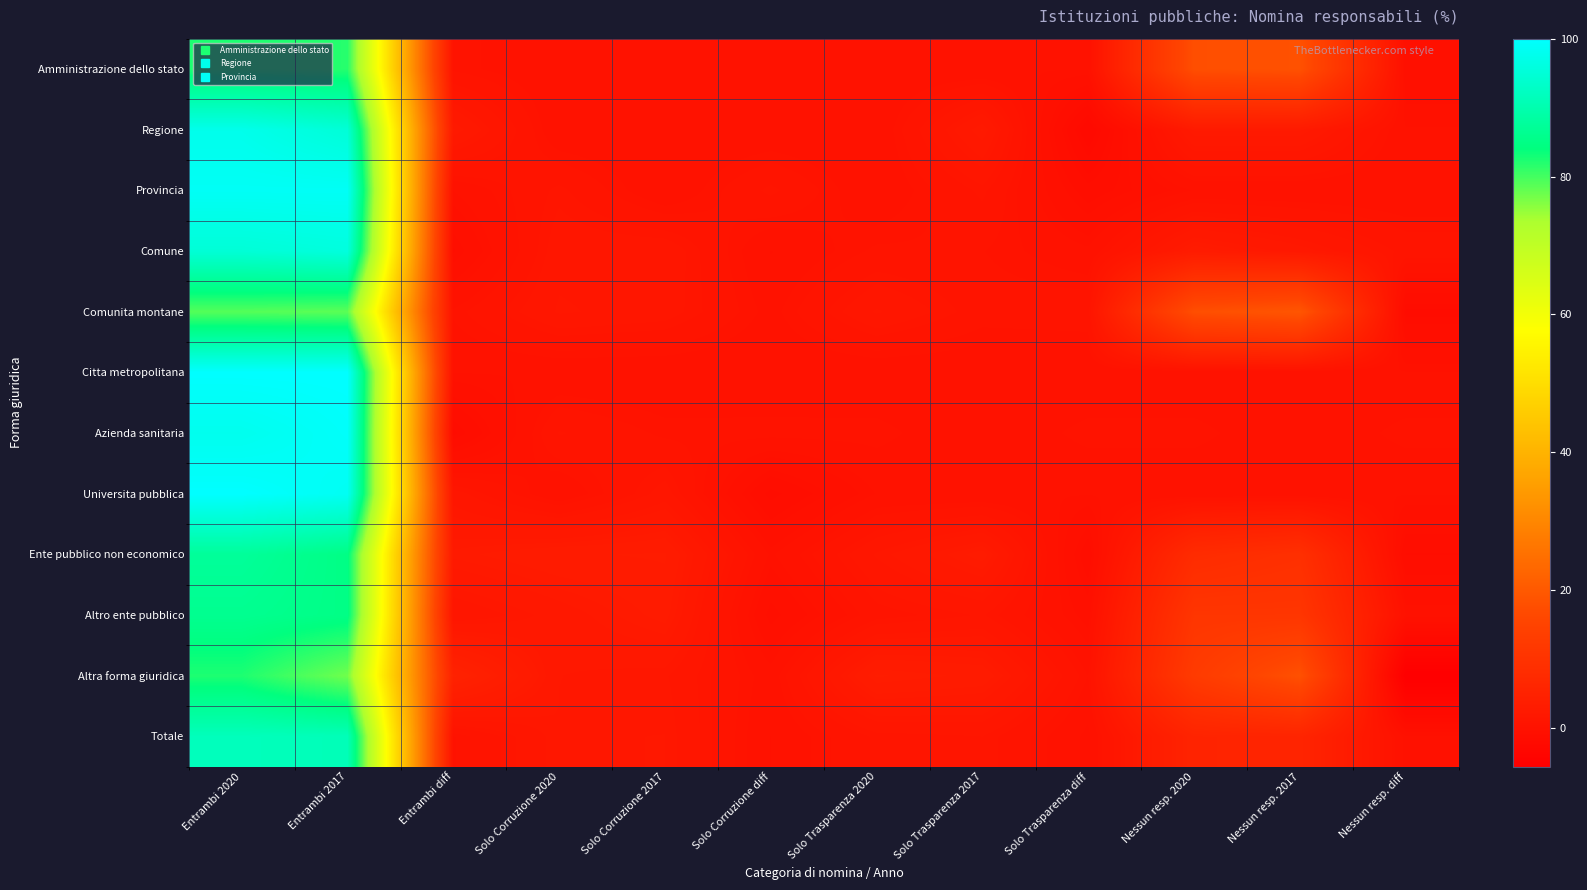

Count the number of categories in the chart.

12